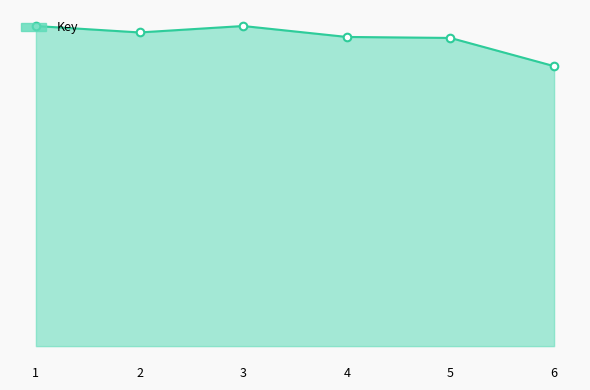

What is the ratio of the value at 1 to the value at 6?

1.1